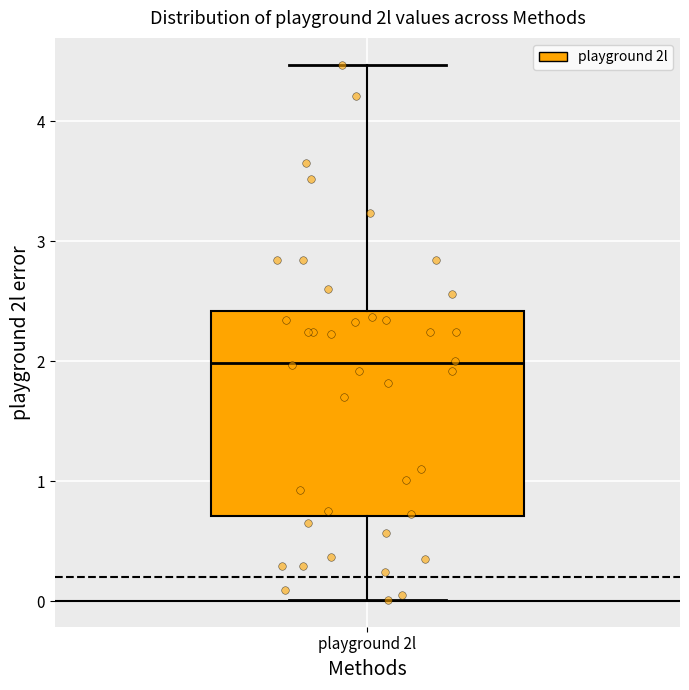

Transcribe this box plot: give where the median line is, the range the box spans, and where the two whiskers end, as read against the y-axis. The values are not printed on the chart, so give them approximately, as read against the axis.

median 2.0, box 0.7 to 2.4, whiskers 0.0 to 4.5